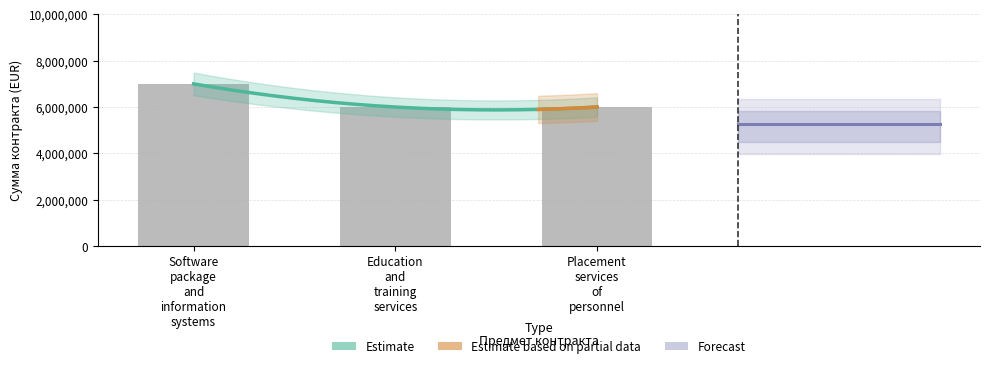

Count the values in the range 6000000 to 7000000.

3